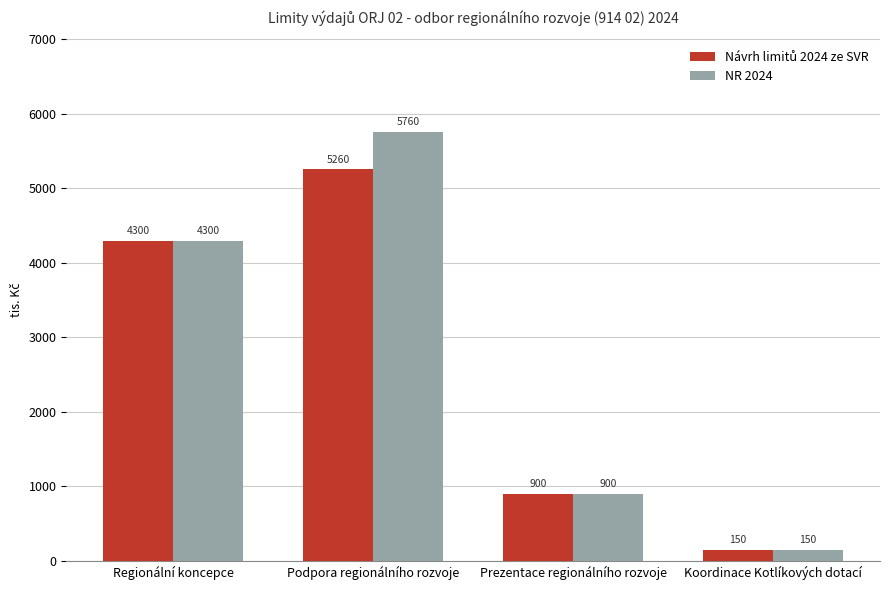

Which series has the widest spread of values?

NR 2024